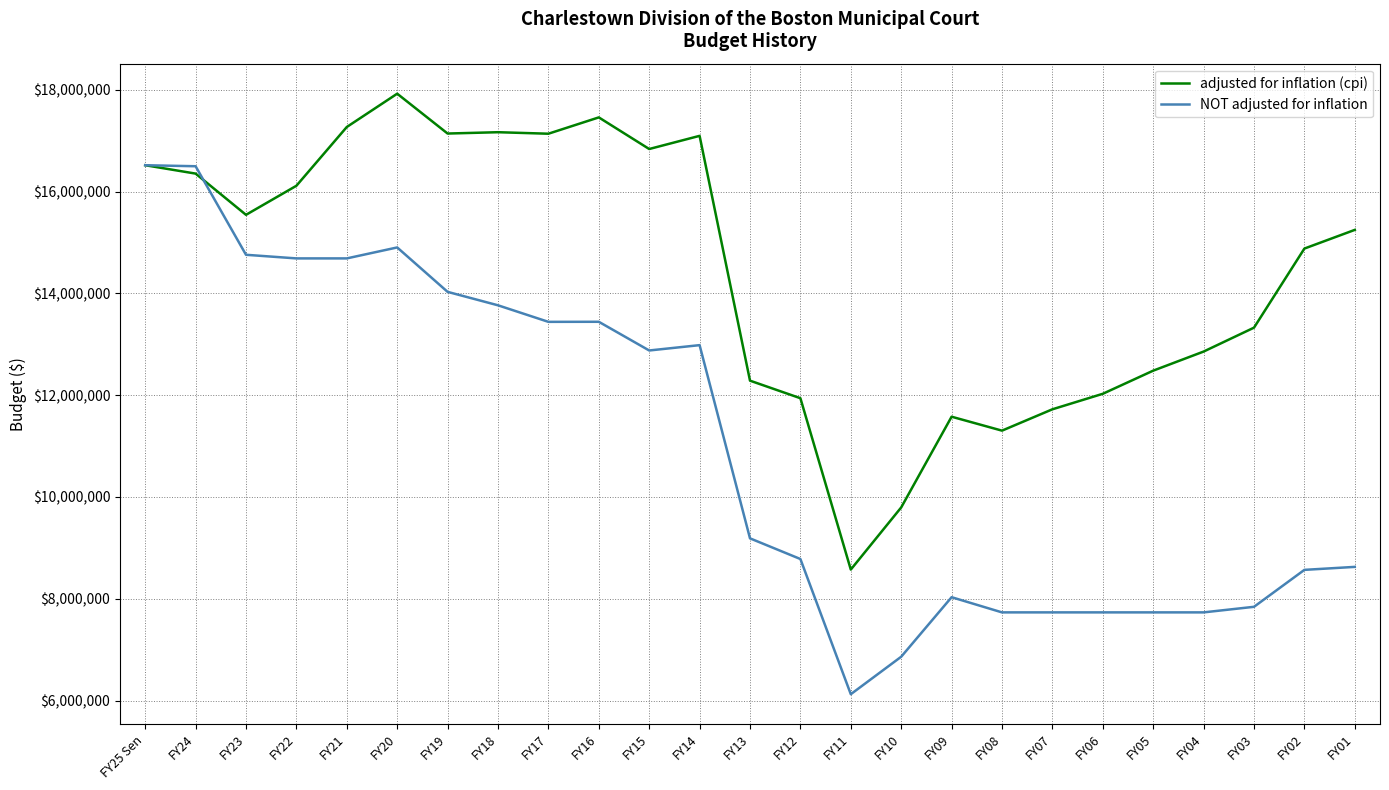

Where does the NOT adjusted for inflation series first go above 9188111?

FY25 Sen